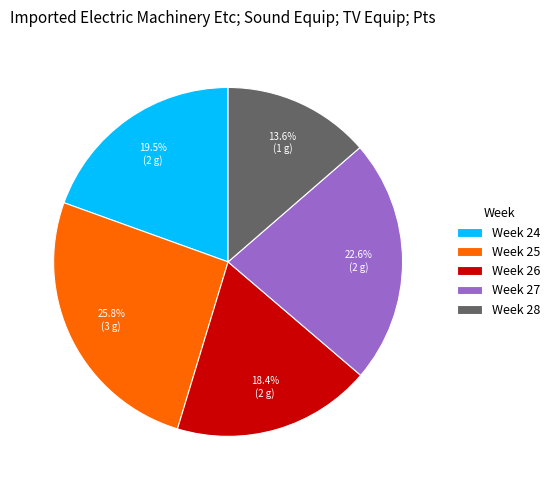

Rank the categories by value from lowest to highest.

Week 28, Week 26, Week 24, Week 27, Week 25